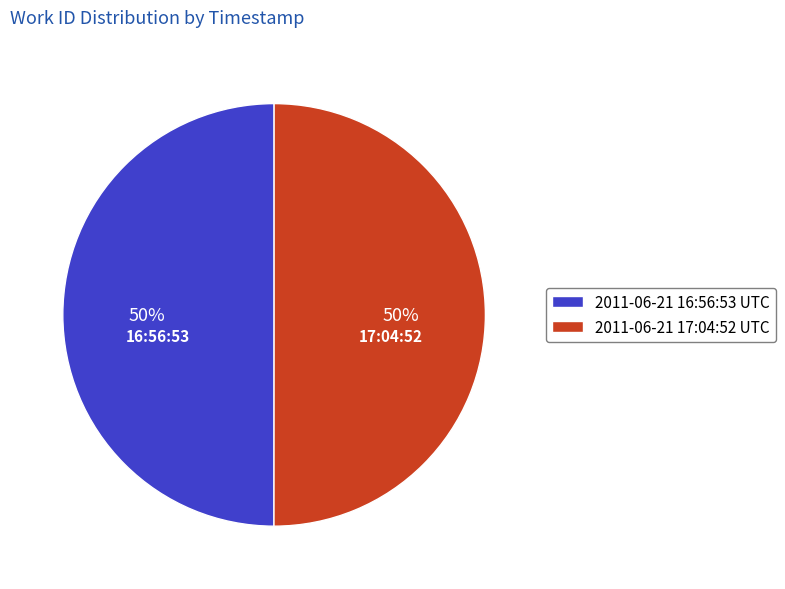

Do 2011-06-21 16:56:53 UTC and 2011-06-21 17:04:52 UTC together represent more than half of the pie?

Yes